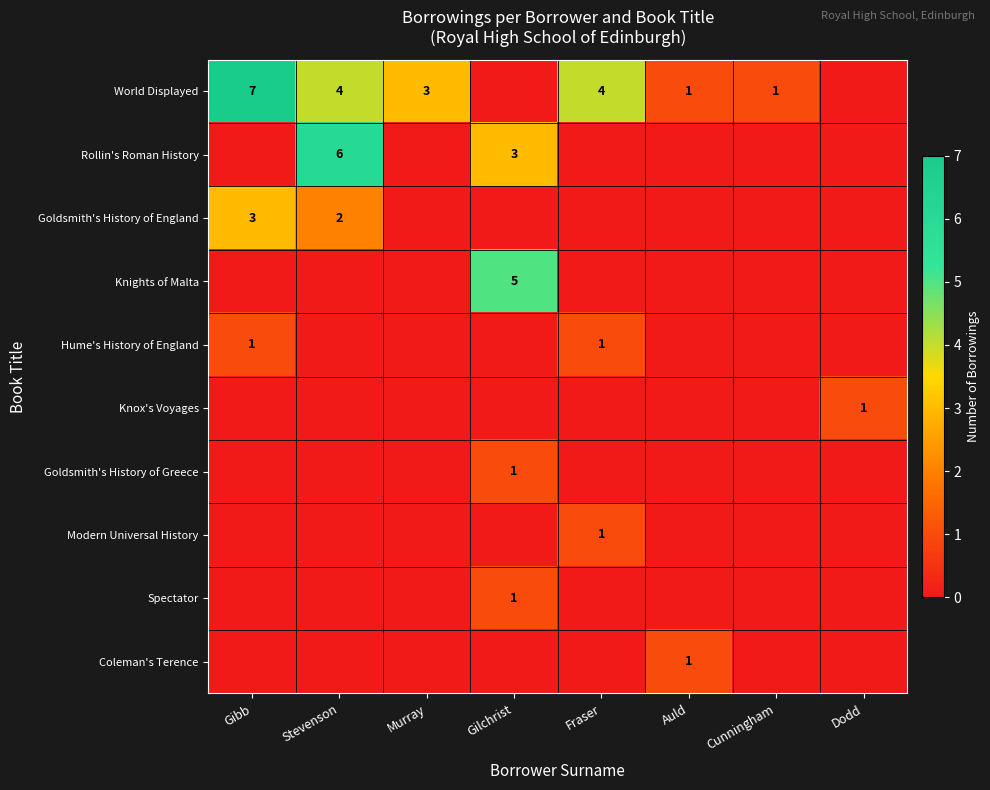

What is the difference between the World Displayed values at Stevenson and Cunningham?

3